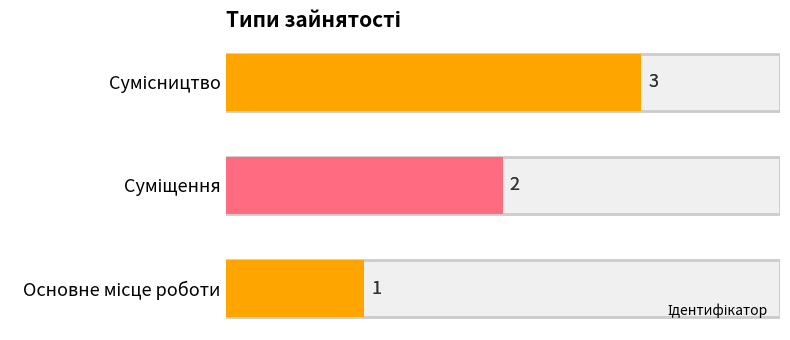

How many values are between 1 and 3?

3